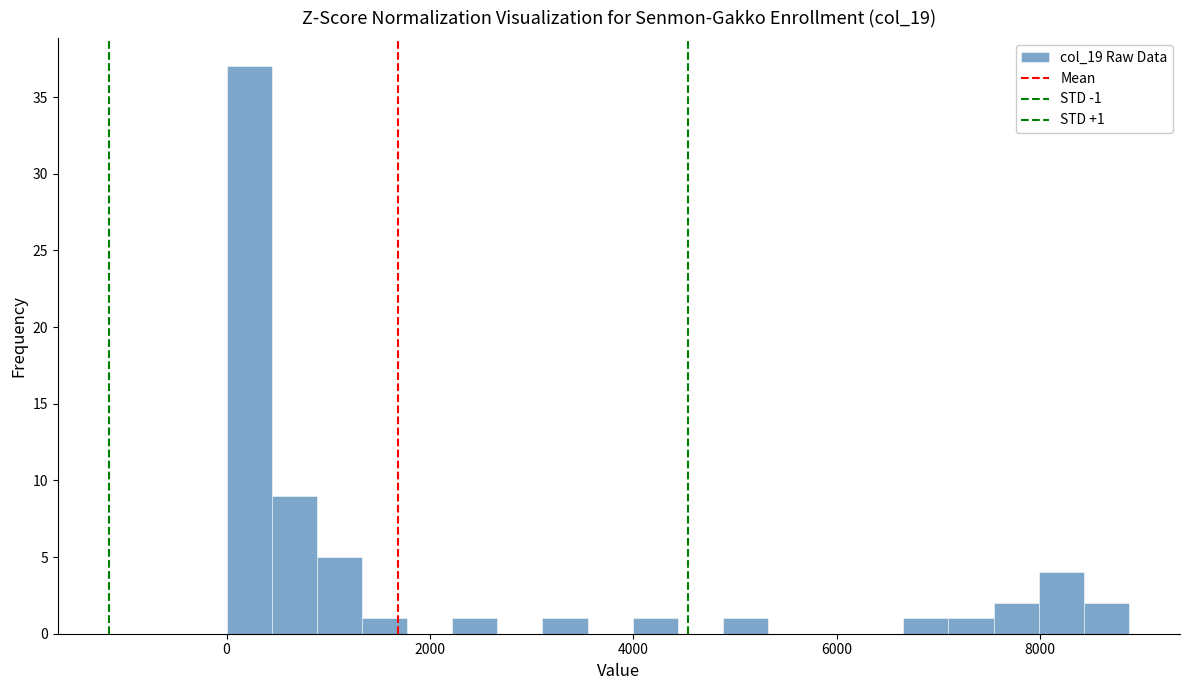

Read against the x-axis, roughly where is the centre of the tallest bar?

200